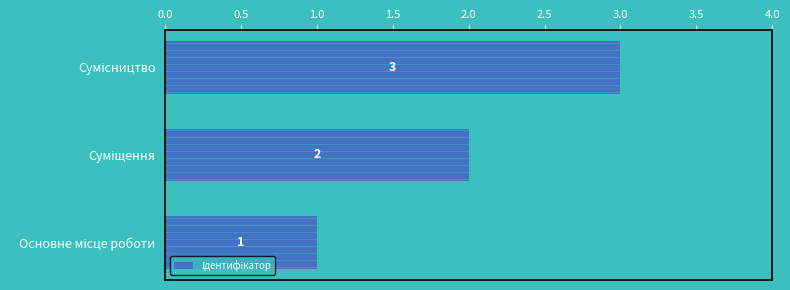

What is the sum of all values?

6